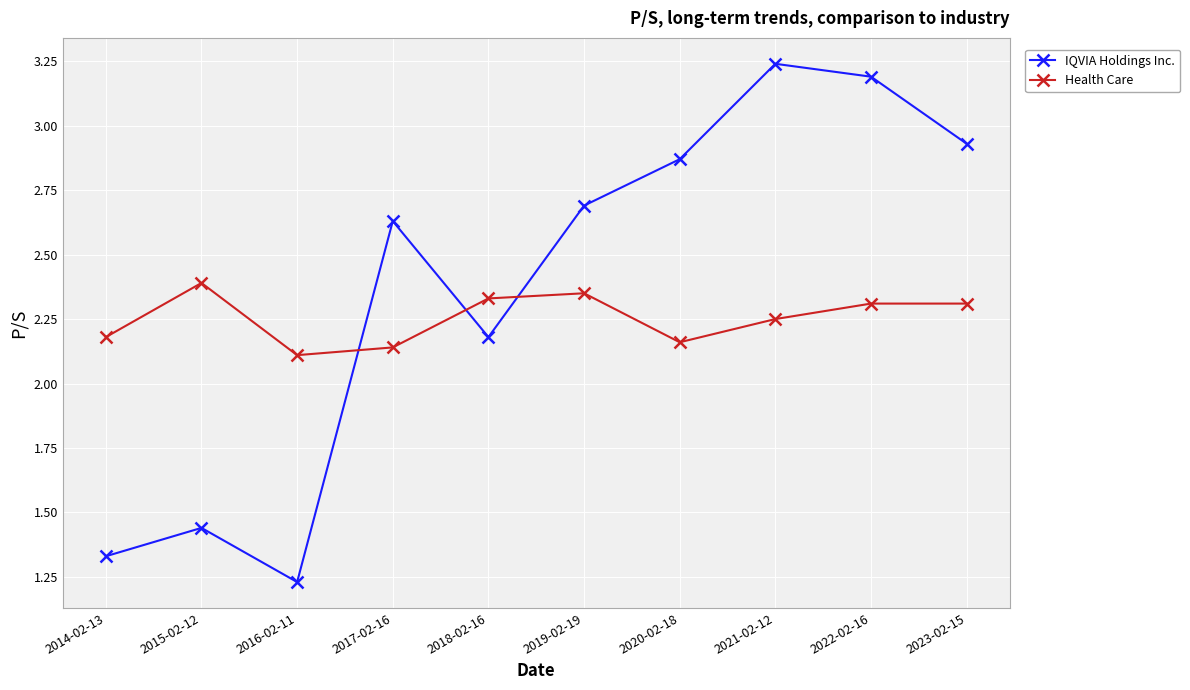

How many intersections are there between IQVIA Holdings Inc. and Health Care?

3